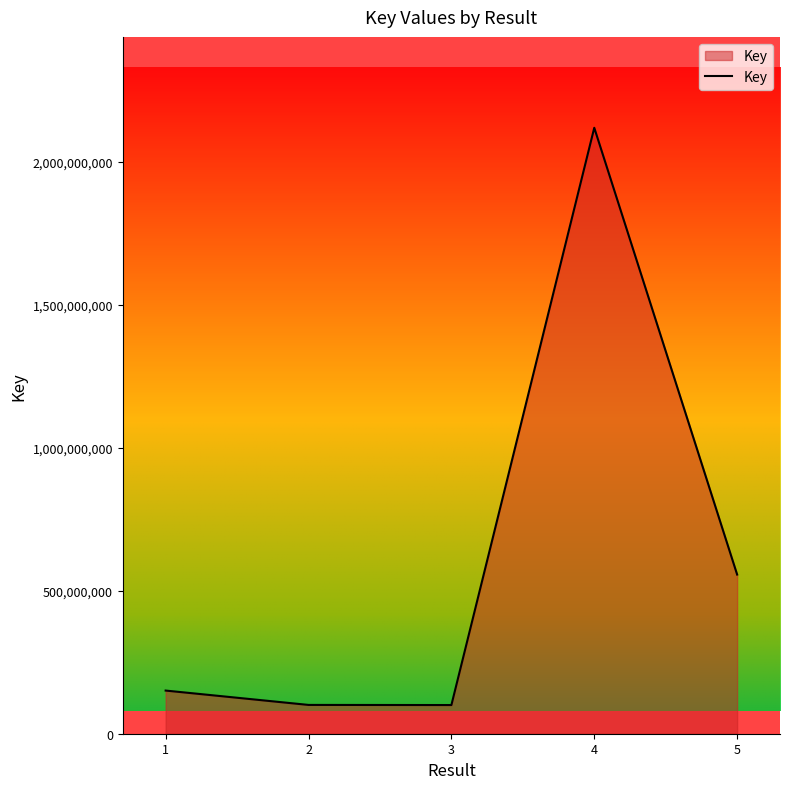

What is the difference between the maximum and minimum values?

2019578718